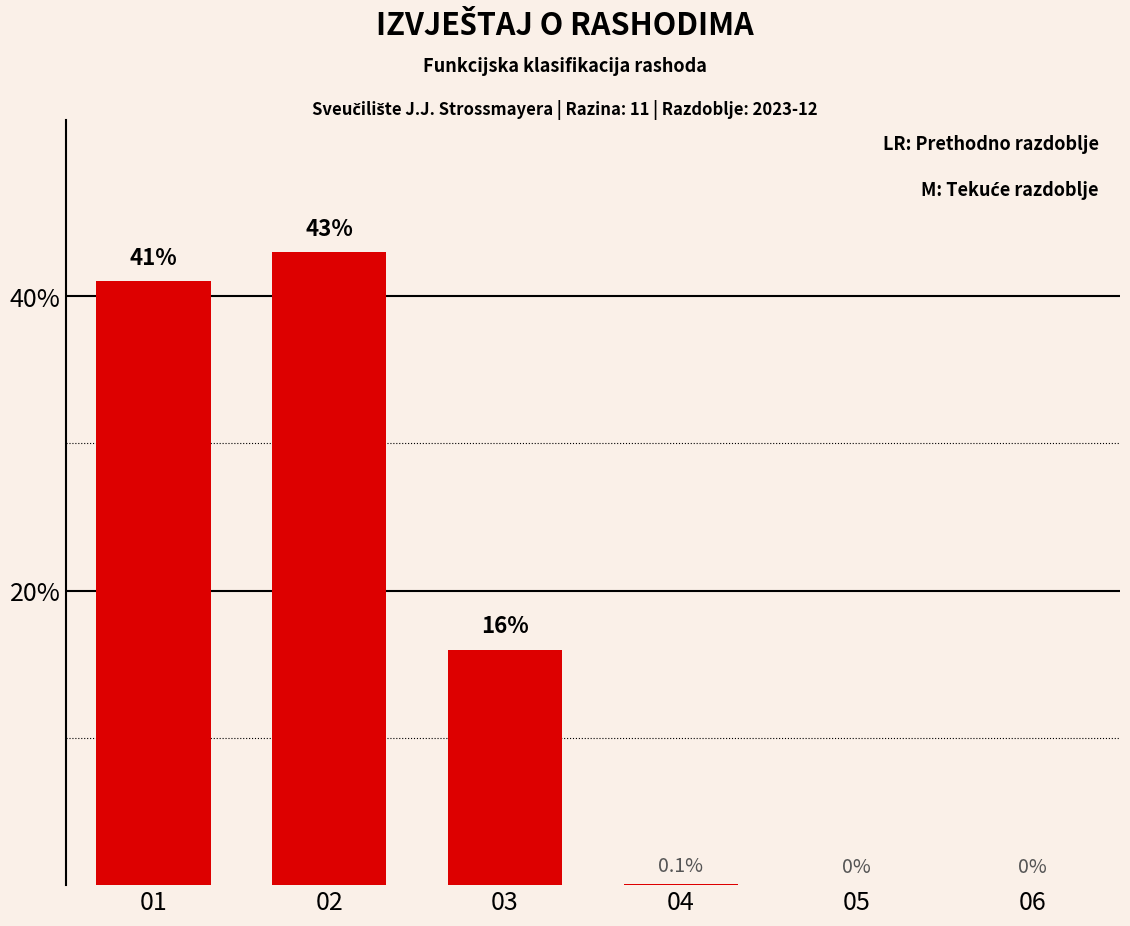

At which label does the data first exceed 16?

01